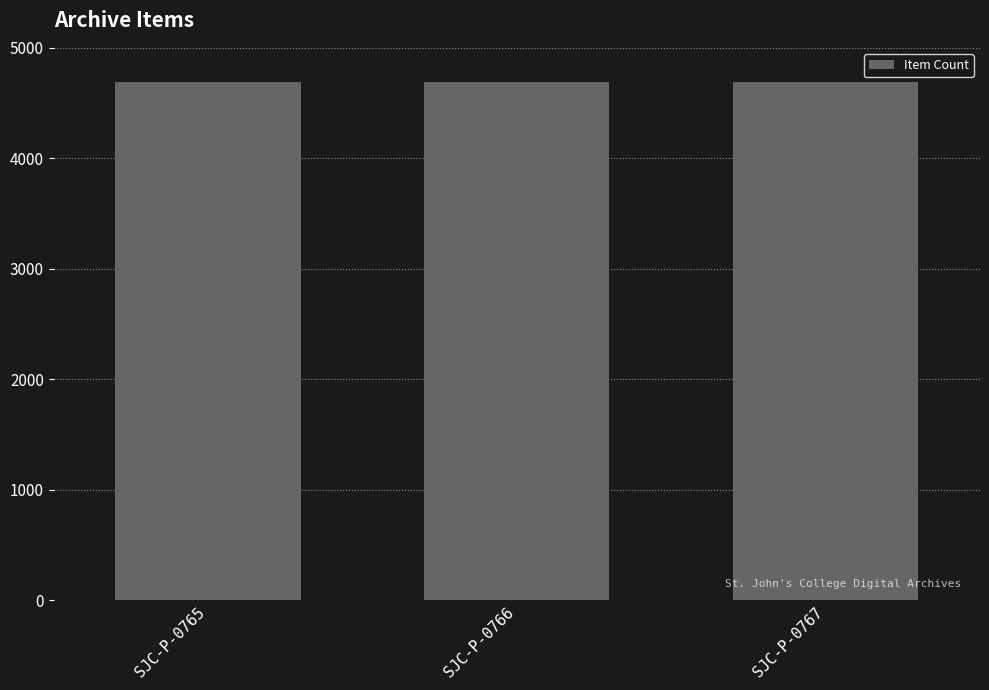

What is the value of the 3rd bar from the left?

4690